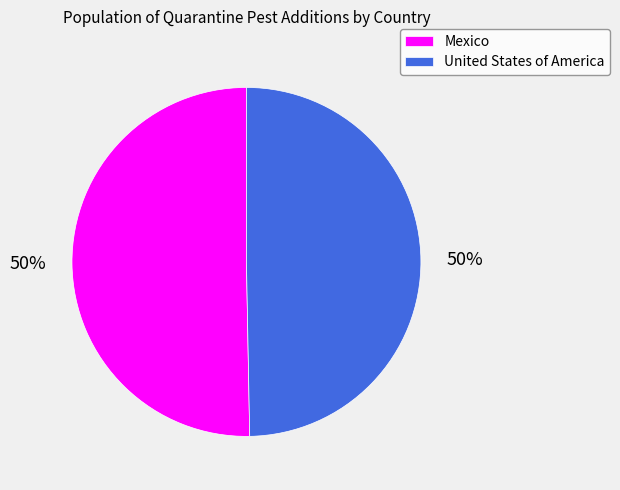

Is it true that United States of America is 50% of the pie?

True